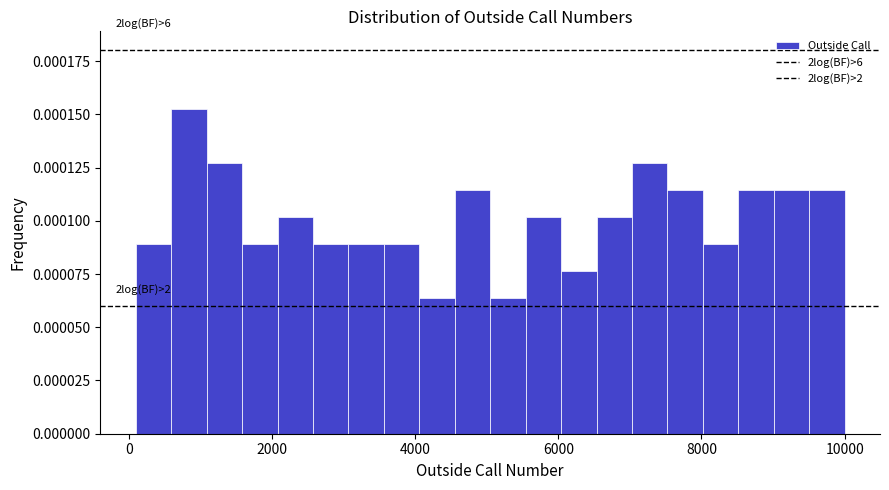

Around what value on the x-axis is the tallest bar? Give the approximate position of its centre, as read against the axis.

800